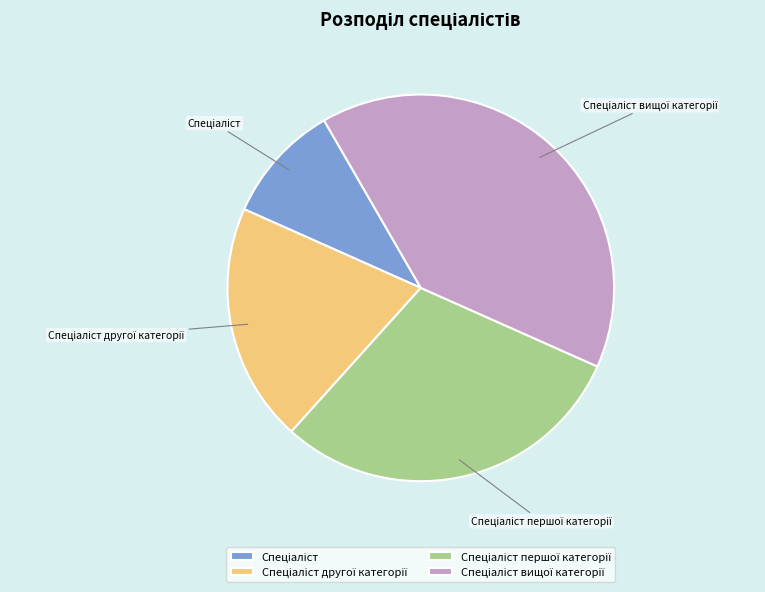

Is there a majority slice in this chart?

No